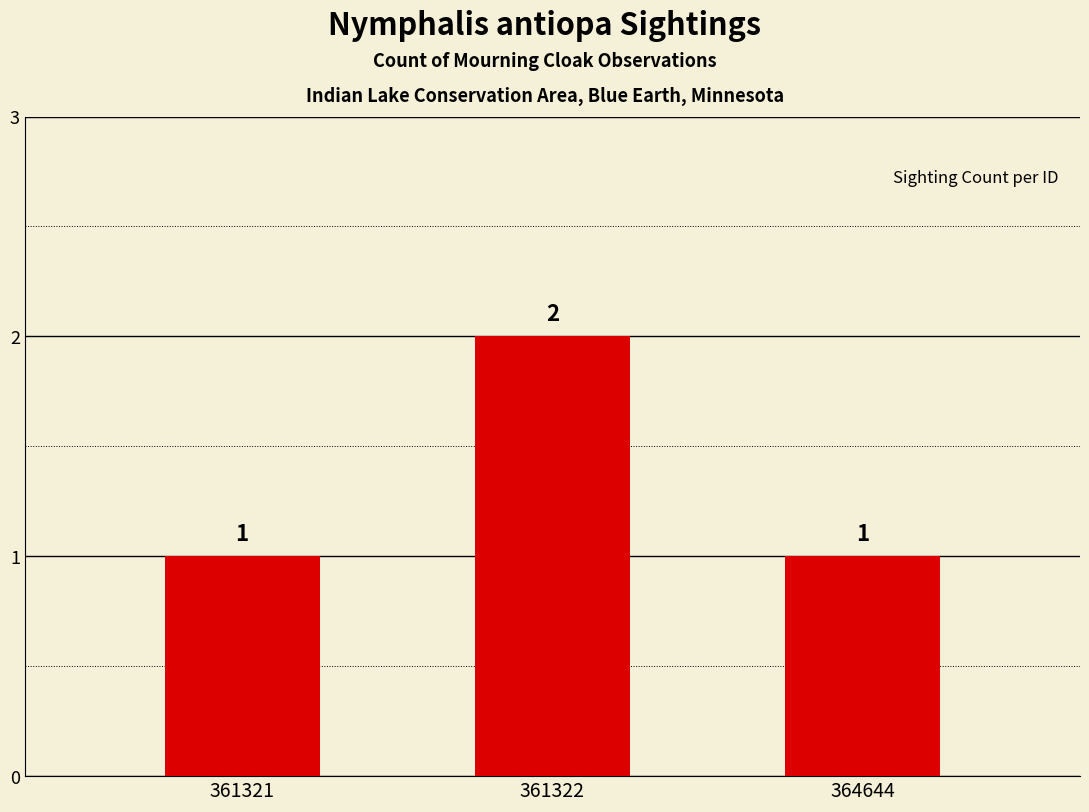

What is the sum of the values at 361321 and 361322?

3